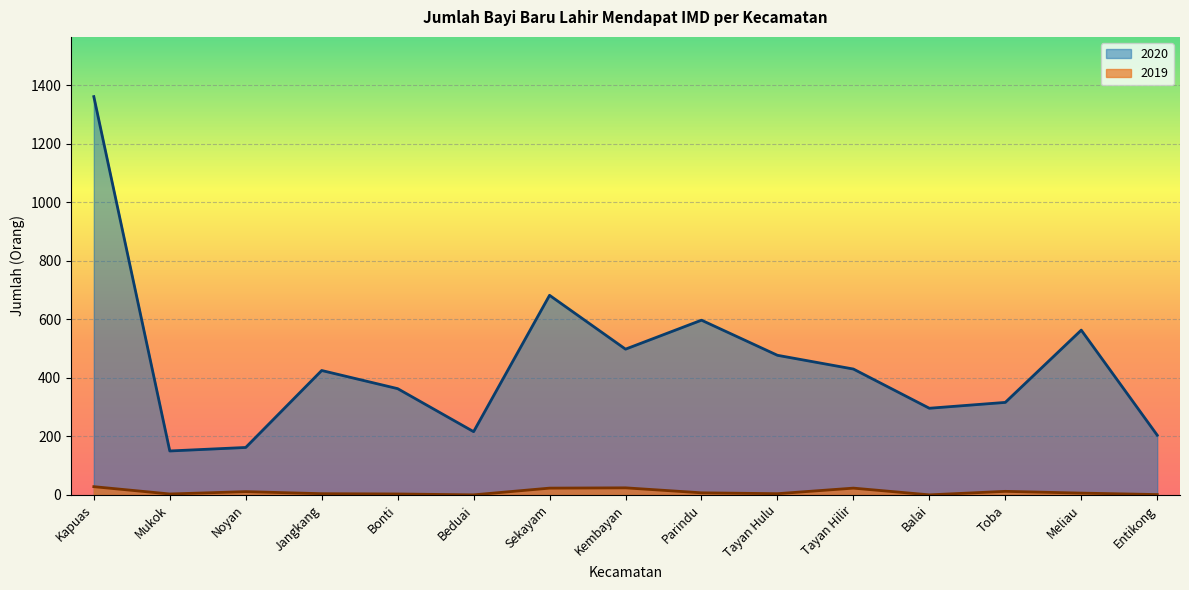

True or false: 2020 and 2019 cross at least once.

False